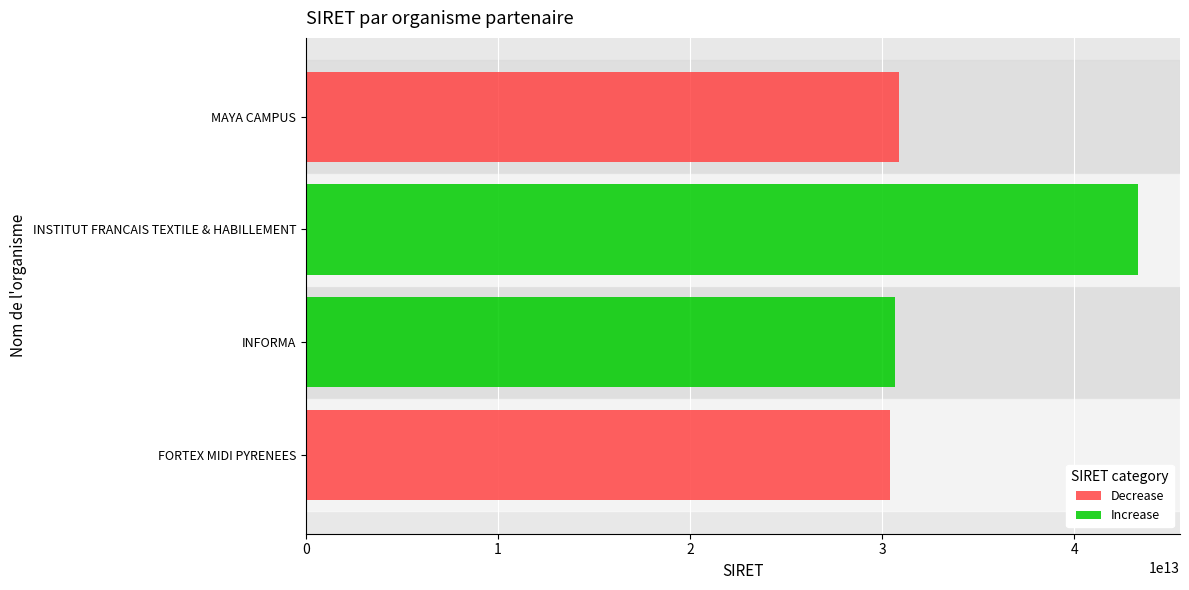

At which category is the sum across all series the highest?

INSTITUT FRANCAIS TEXTILE & HABILLEMENT